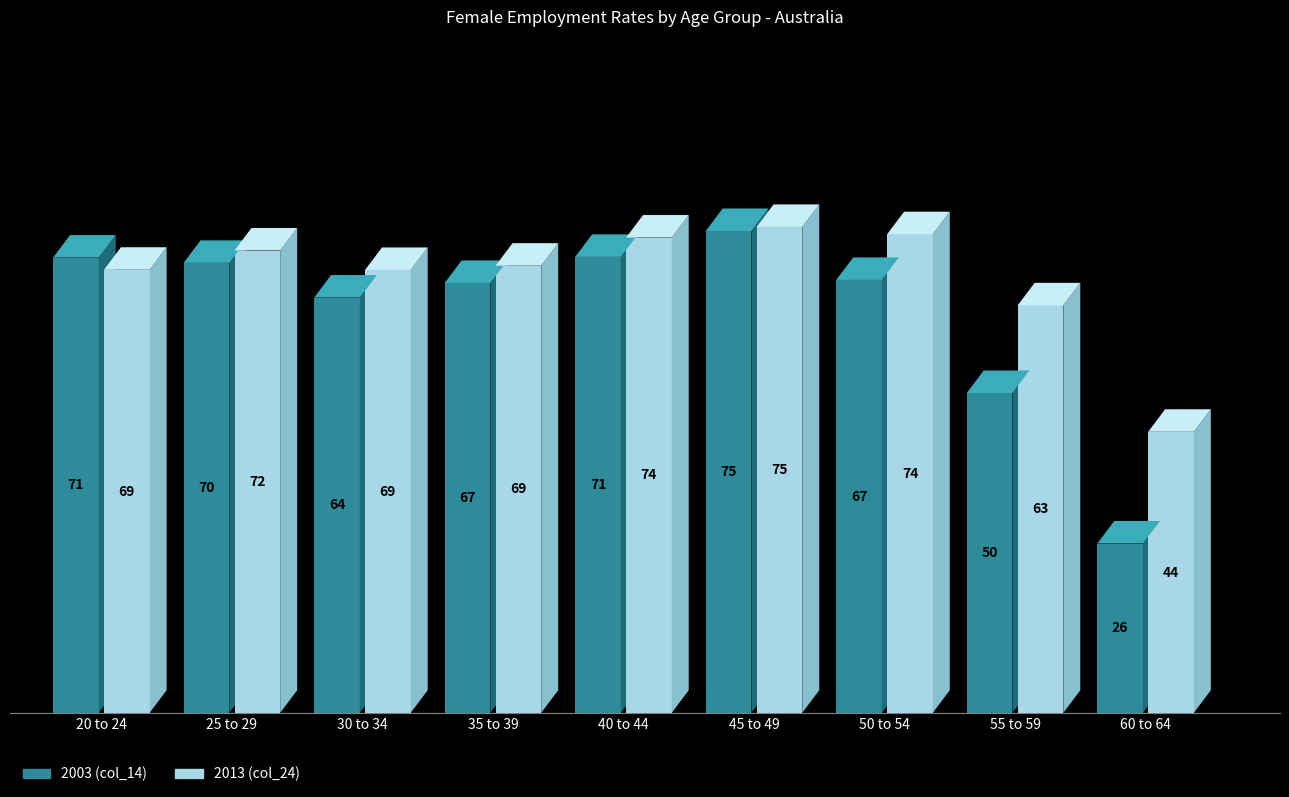

What is the value of the 2003 (col_14) bar at the 6th from the left?

74.8